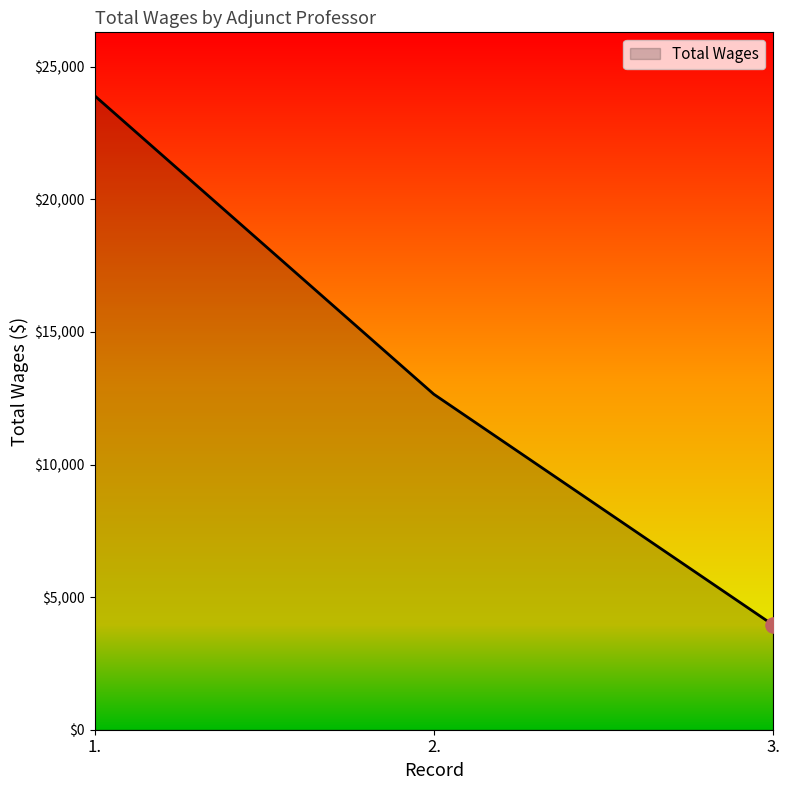

What is the change in value from 2. to 3.?

-8697.8